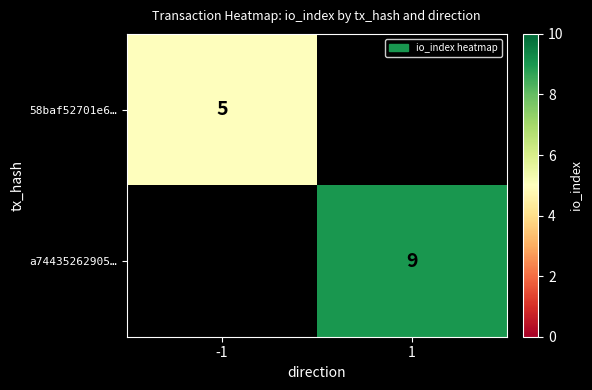

At how many categories does at least one series exceed 8?

1